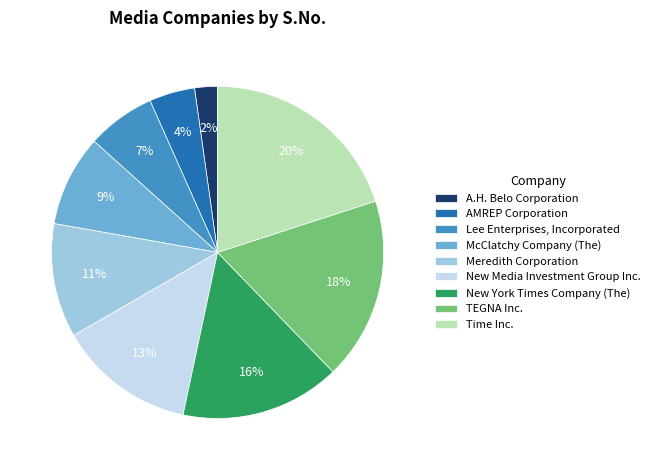

True or false: New York Times Company (The) accounts for 16% of the total.

True